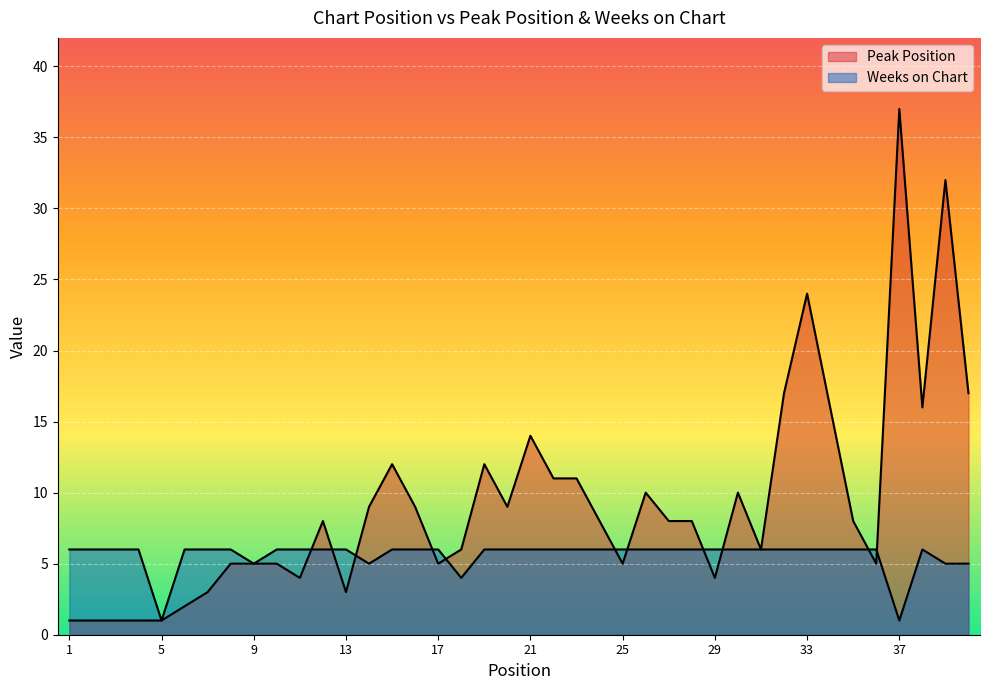

What is the difference between the second highest and second lowest values in the Peak Position series?

31